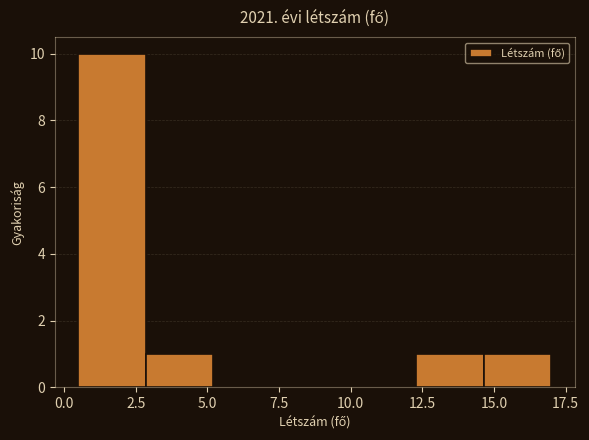

Over which range of the x-axis is the bar tallest?

0.5 to 3.0